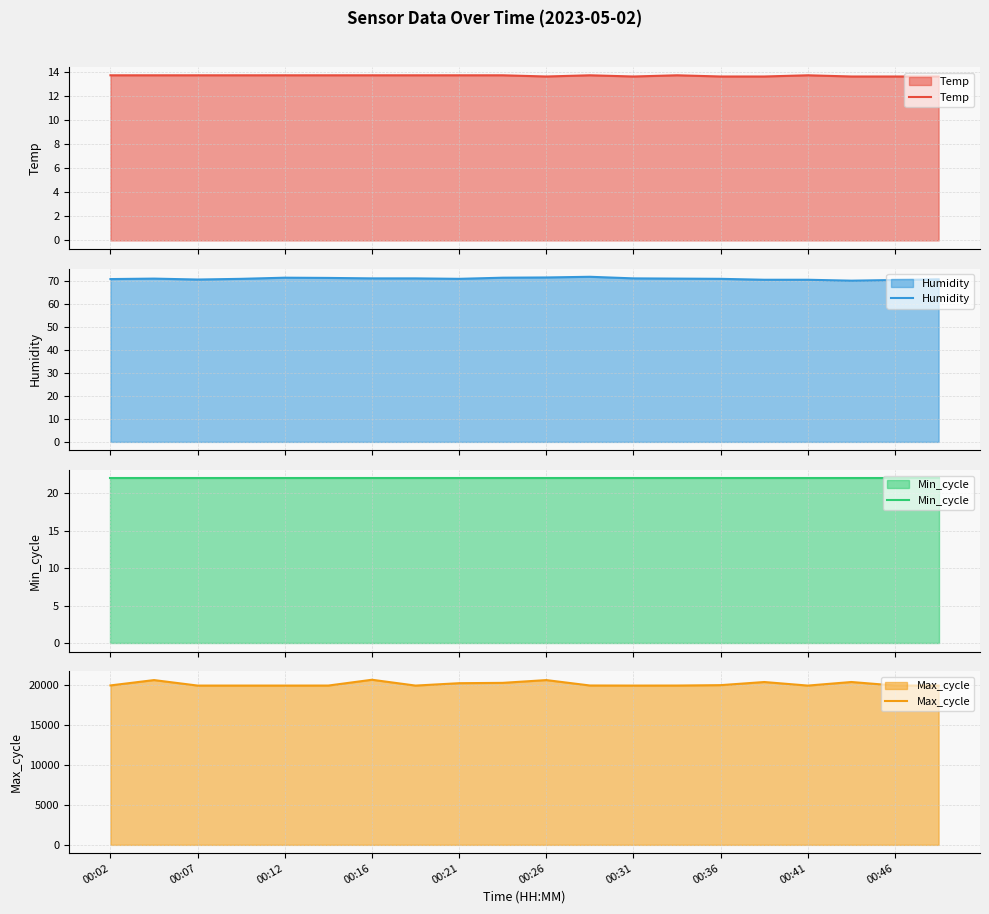

Which series has the widest spread of values?

Max_cycle